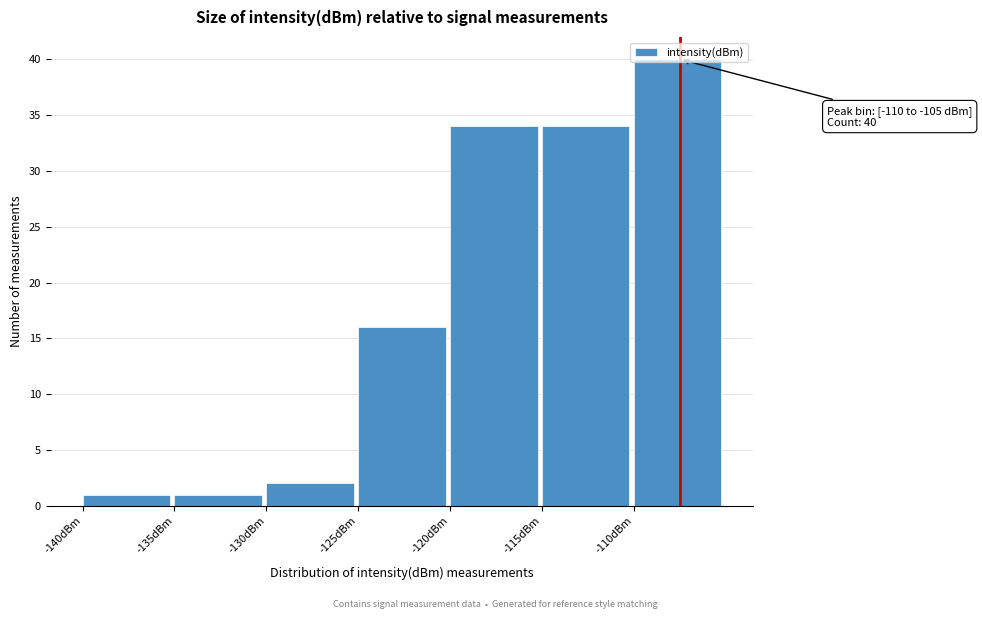

Over which range of the x-axis is the bar tallest?

-110 to -105